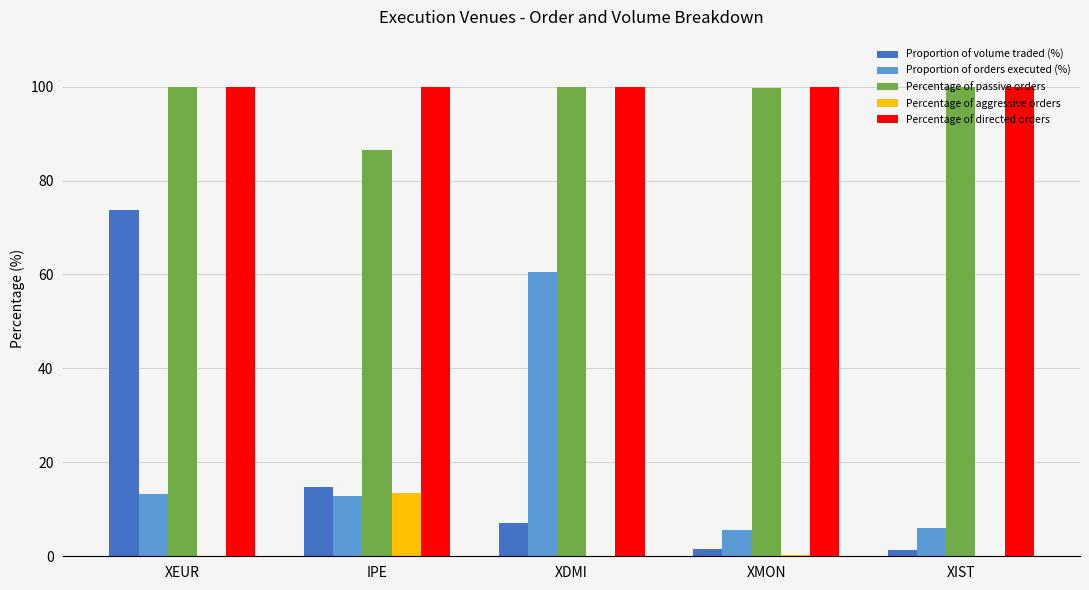

The value of Percentage of directed orders at IPE is 100.0. True or false?

True